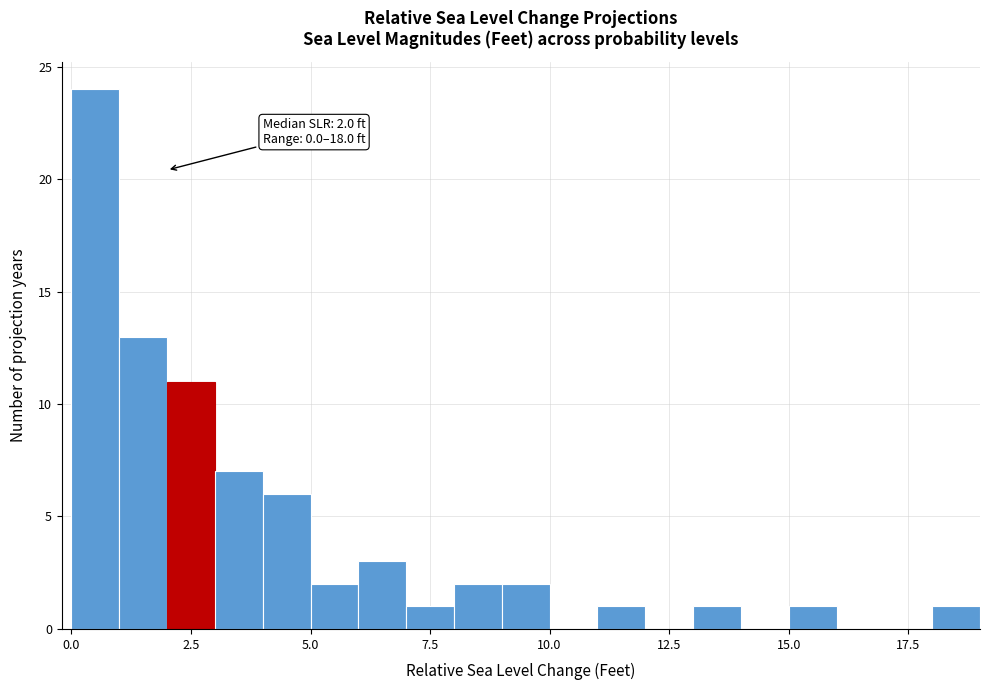

Around what value on the x-axis is the tallest bar? Give the approximate position of its centre, as read against the axis.

0.5